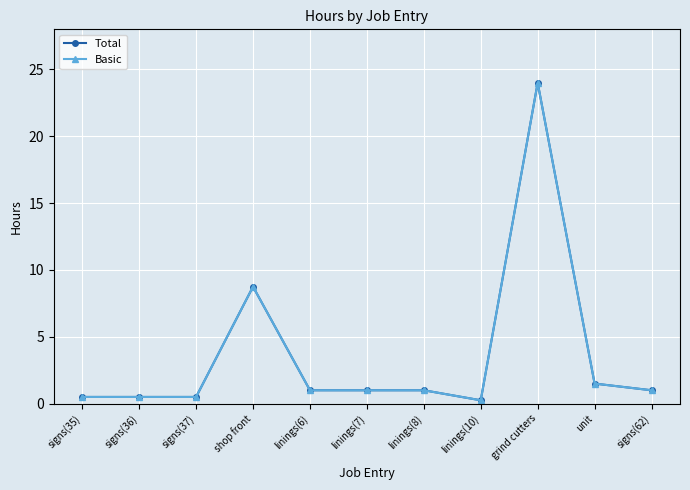

At which label does Total first exceed 1?

shop front